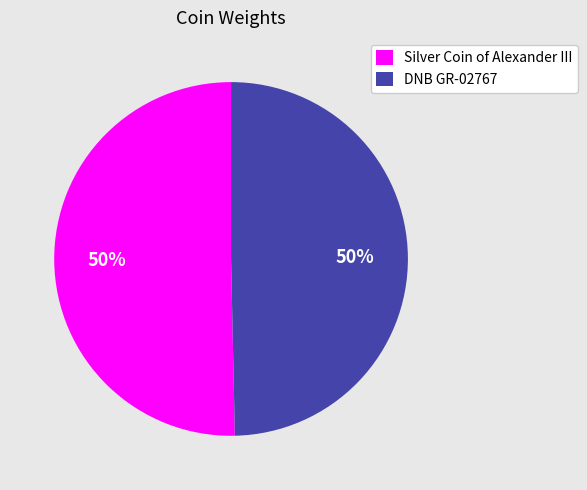

To the nearest percent, what percentage of the pie is DNB GR-02767?

50%